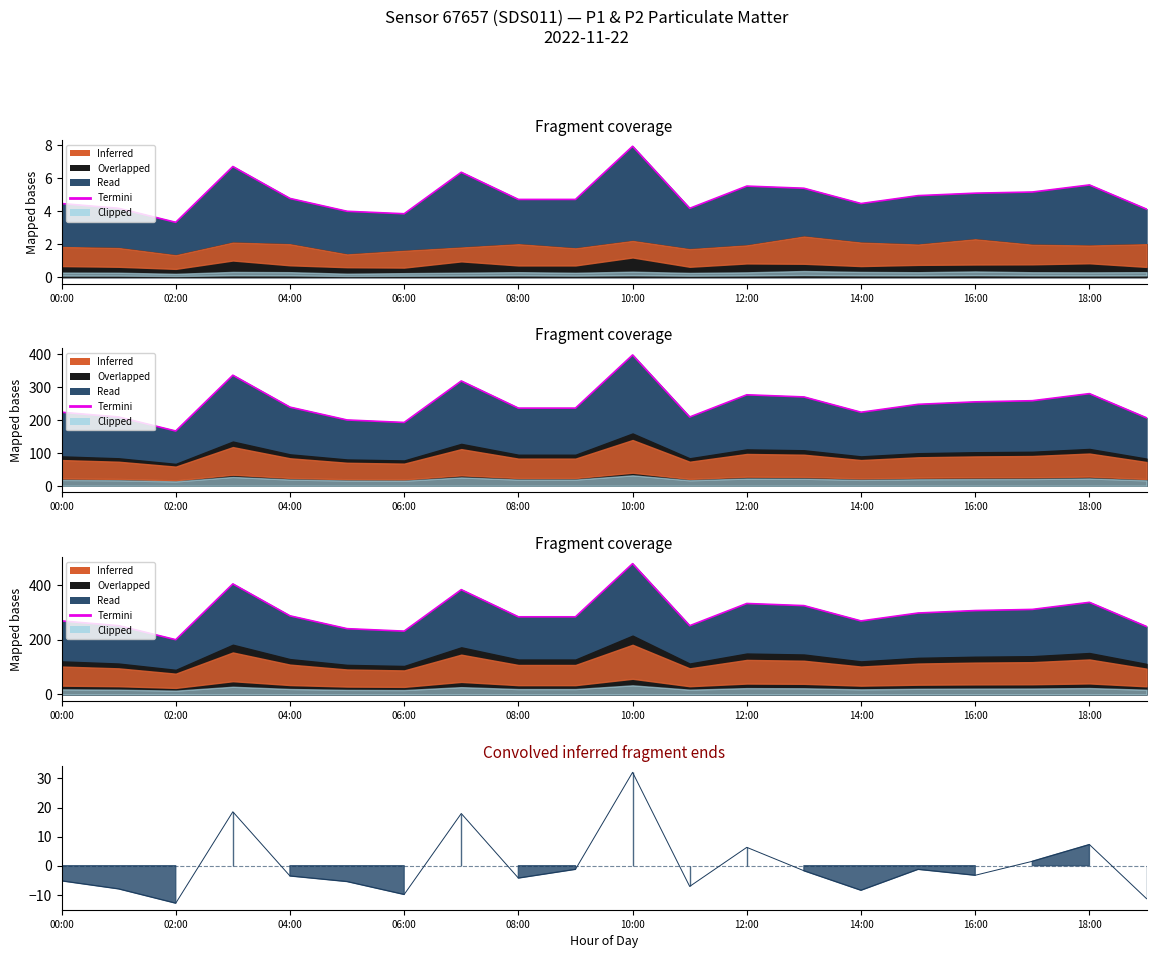

What is the label of the 6th point from the right?

14:00